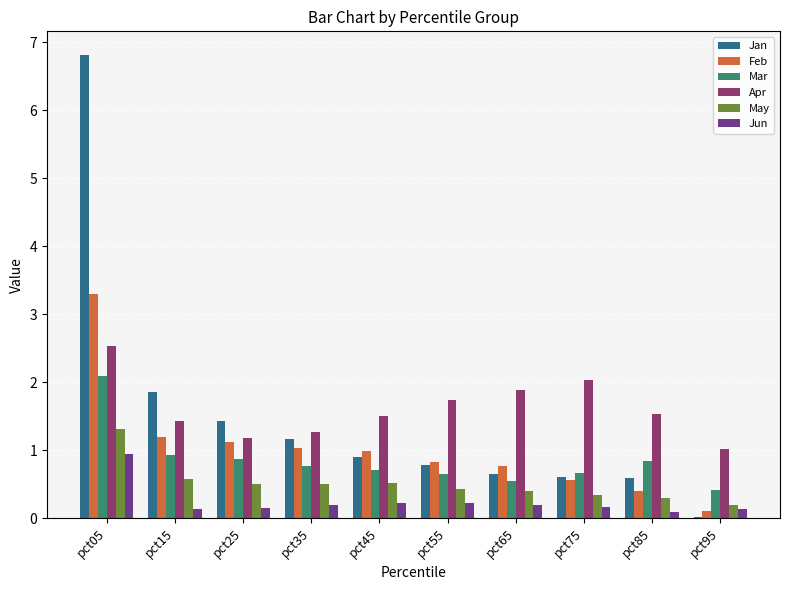

What are all the series names shown in the legend?

Jan, Feb, Mar, Apr, May, Jun